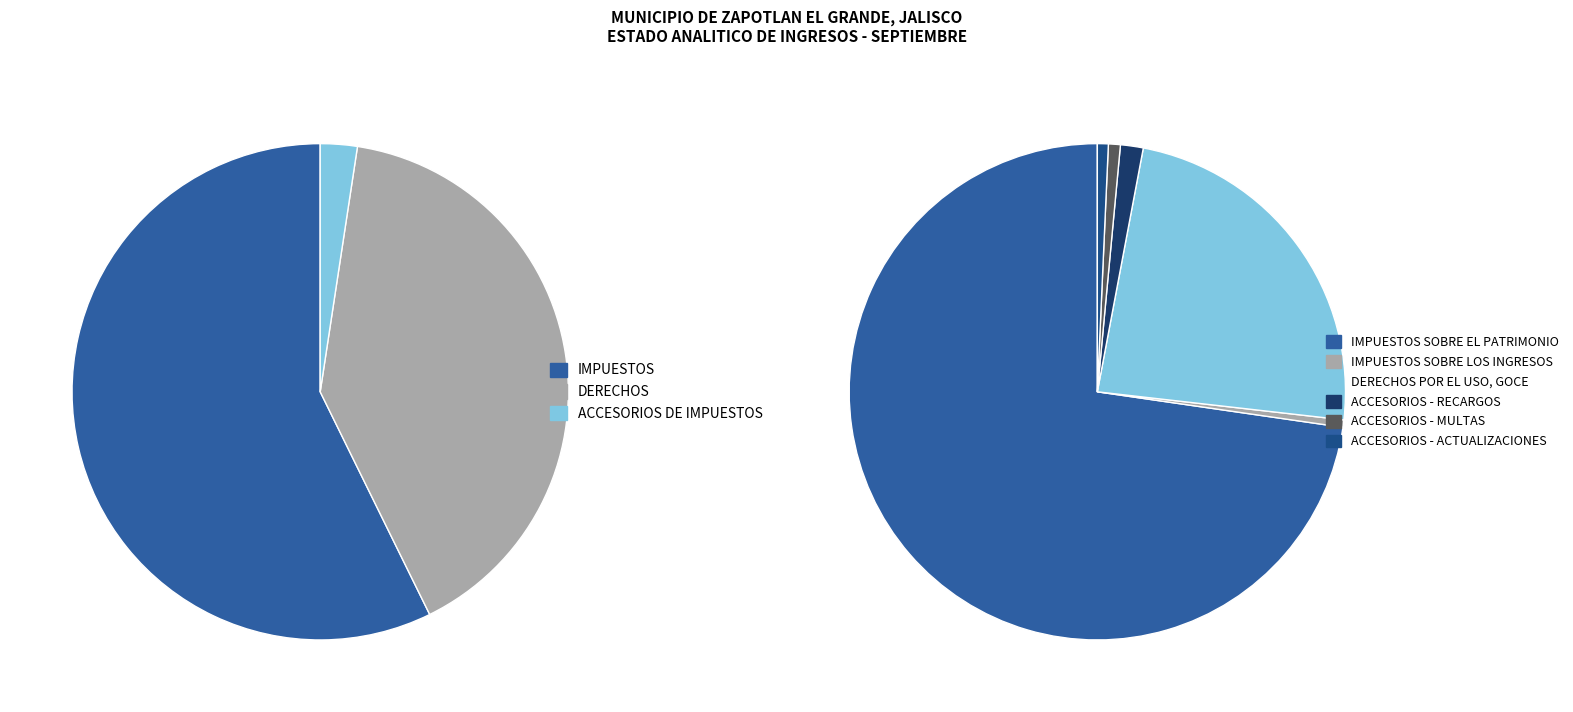

Which category has the smallest portion of the pie?

IMPUESTOS SOBRE LOS INGRESOS